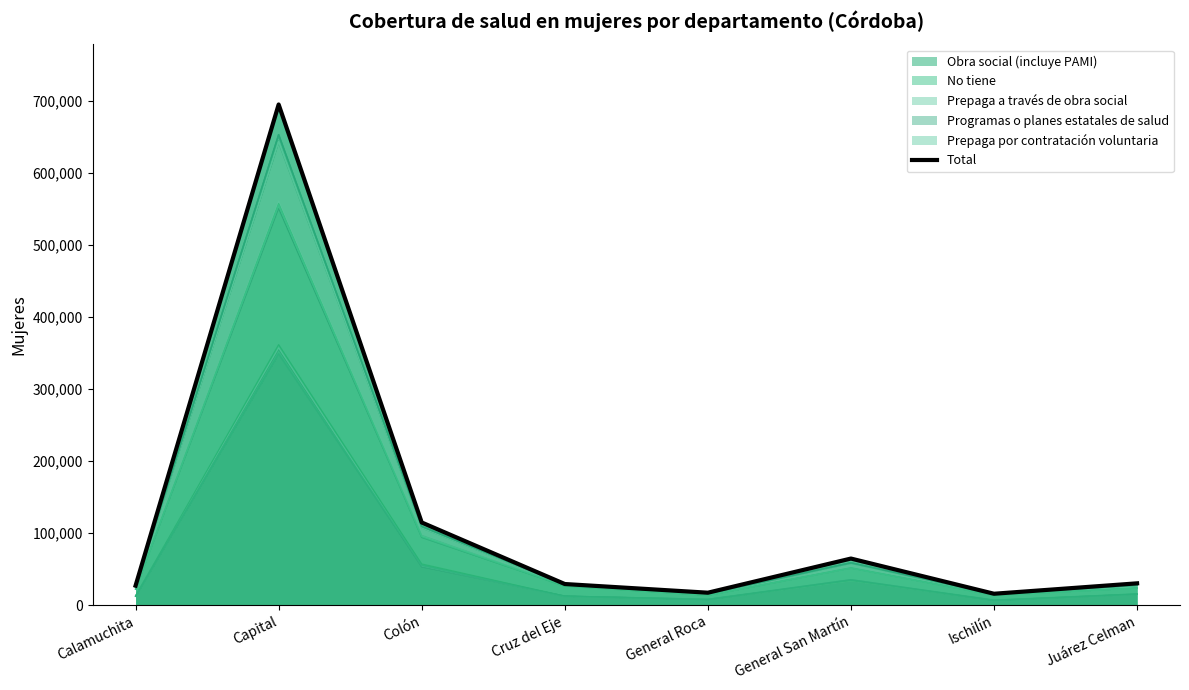

Where does the data first go above 30588?

Capital